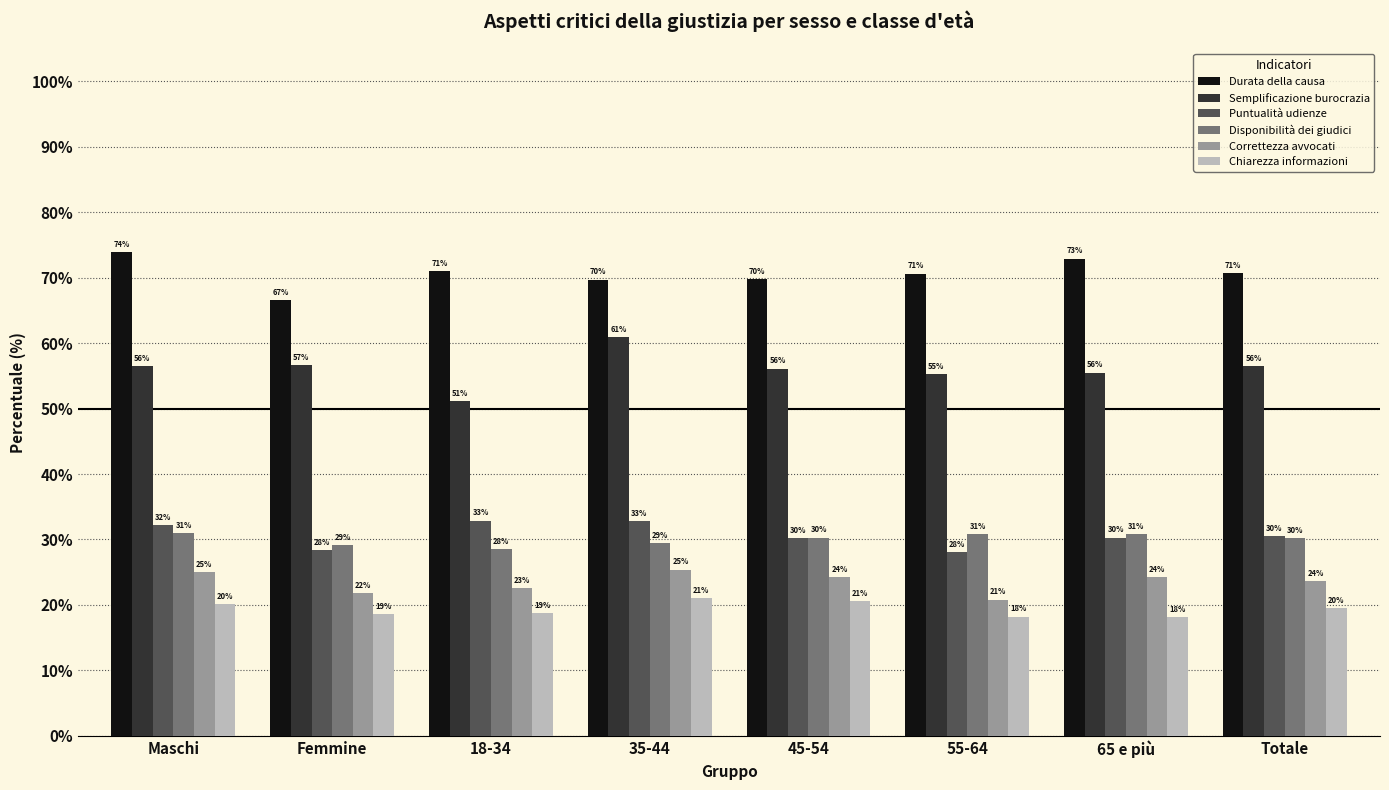

Rank the series by their maximum value, from highest to lowest.

Durata della causa, Semplificazione burocrazia, Puntualità udienze, Disponibilità dei giudici, Correttezza avvocati, Chiarezza informazioni